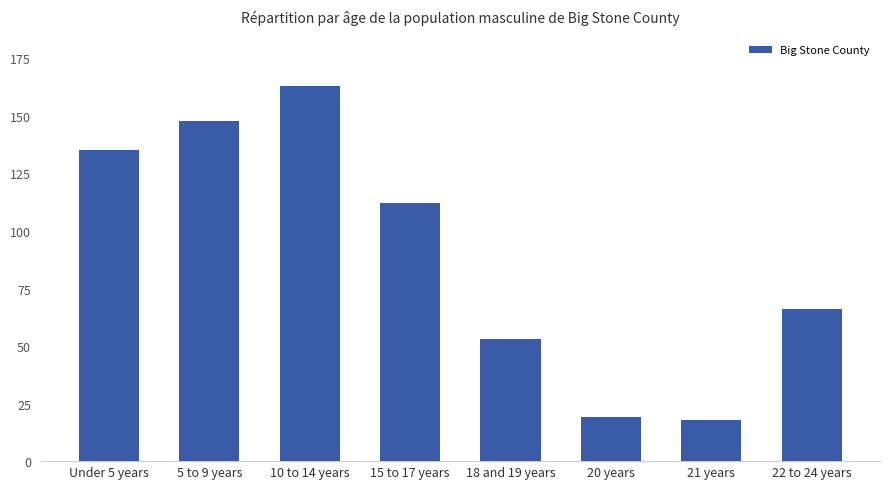

The value at 22 to 24 years is 19. True or false?

False